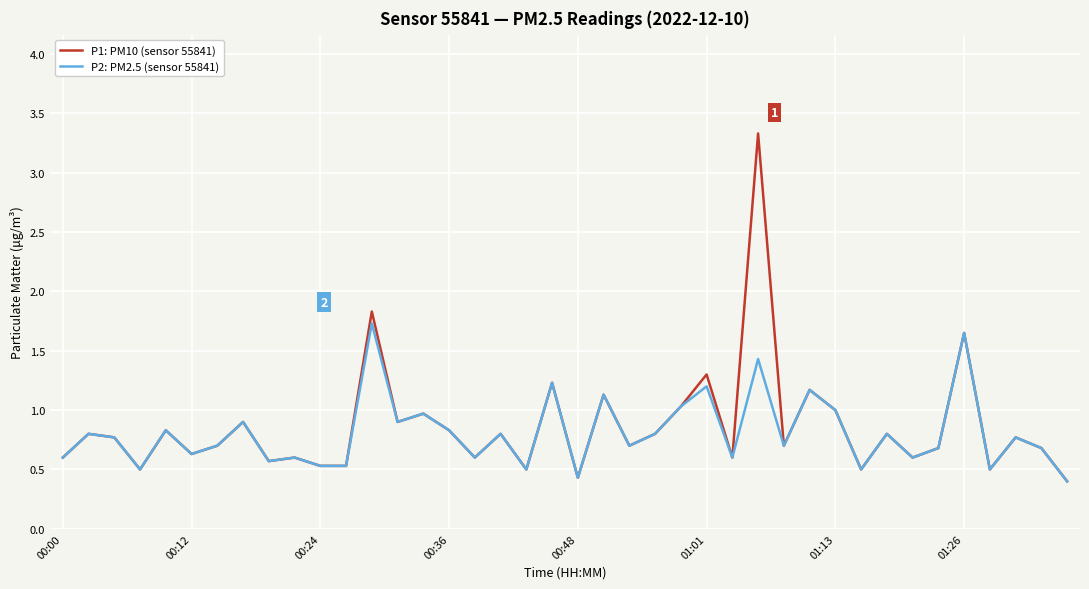

What is the difference between the second highest and second lowest values in the P2: PM2.5 (sensor 55841) series?

1.2